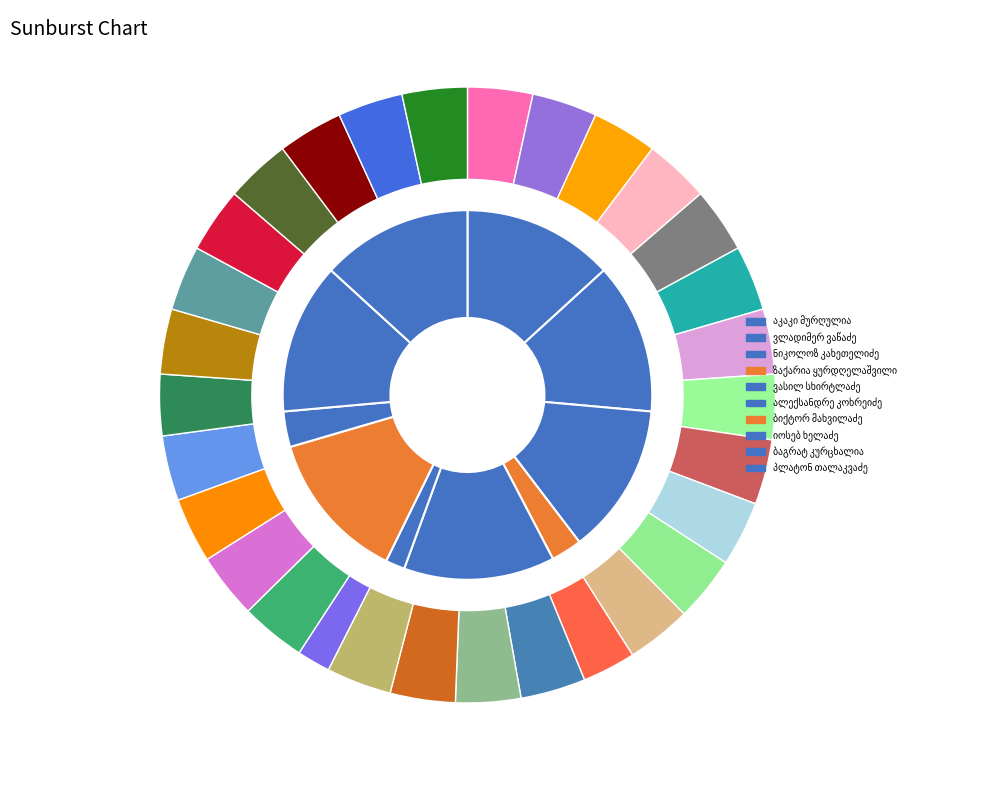

The პლატონ თალაკვაძე slice represents 1% of the pie. True or false?

False